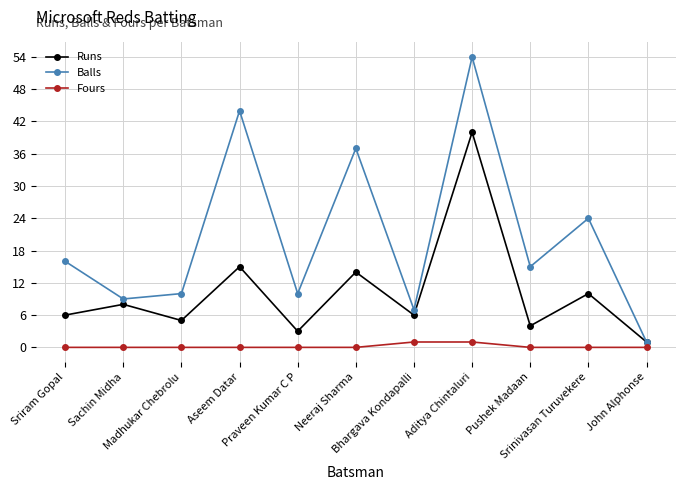

Which series has the largest range (max minus min)?

Balls